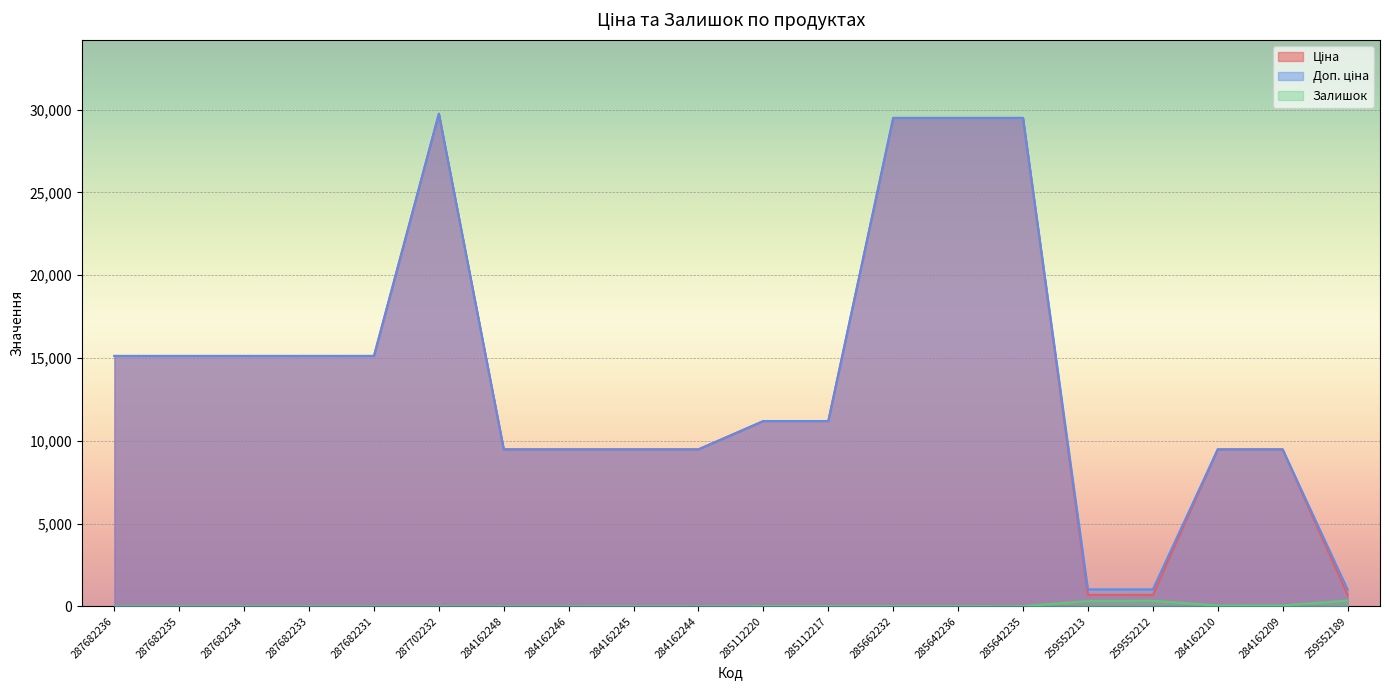

What is the difference between the Ціна values at 284162245 and 259552212?

8786.4